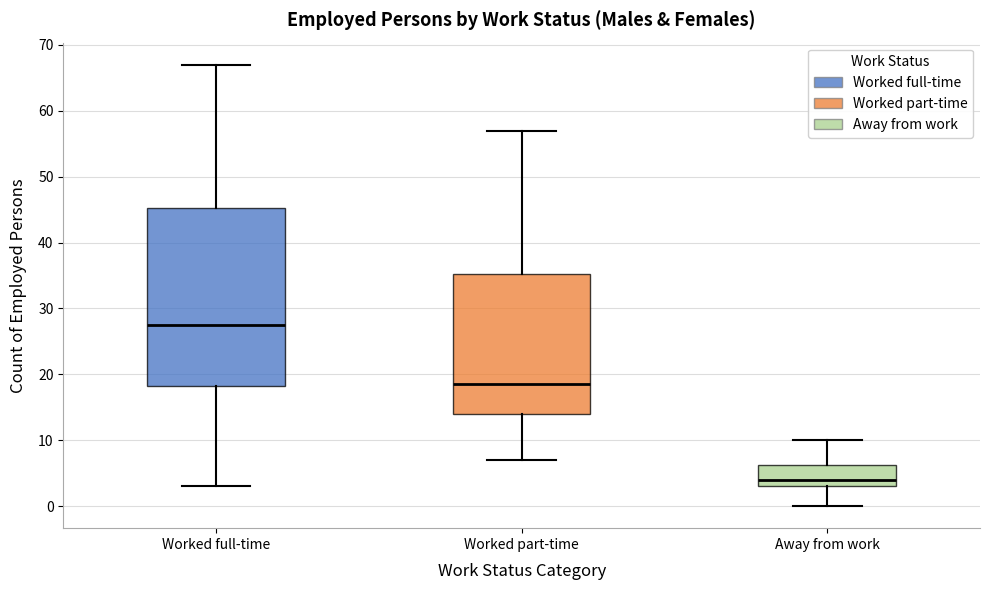

Reading left to right, transcribe this box plot: for each box, give where its median line is, the range the box spans, and where its two whiskers end, as read against the y-axis. The values are not printed on the chart, so give them approximately, as read against the axis.

Worked full-time: median 28, box 18 to 45, whiskers 3 to 67
Worked part-time: median 19, box 14 to 35, whiskers 7 to 57
Away from work: median 4, box 3 to 6, whiskers 0 to 10